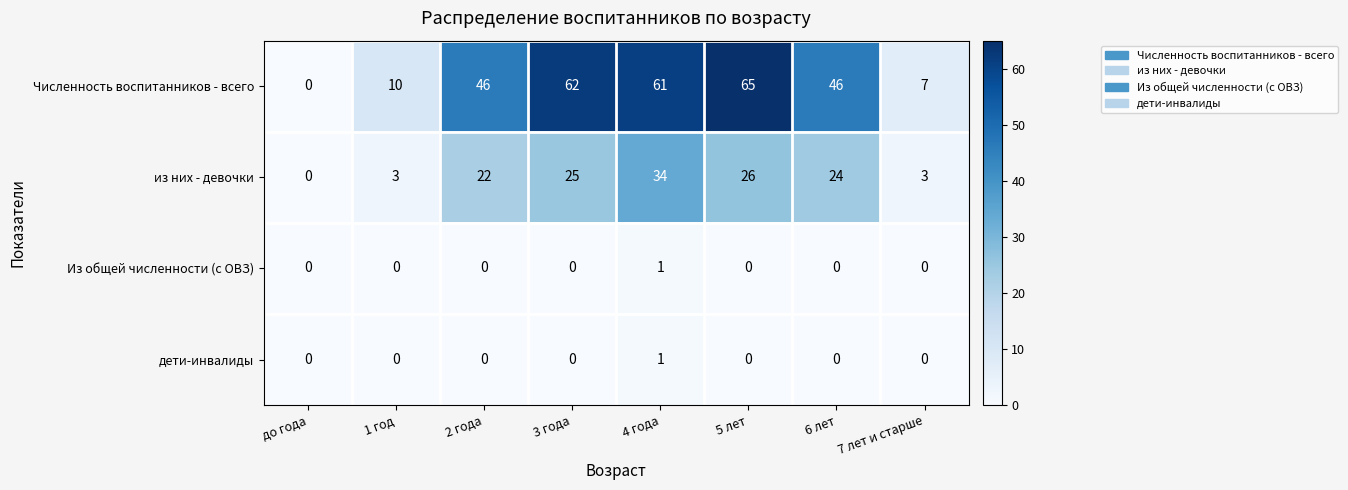

What is the difference between the Численность воспитанников - всего values at 3 года and 7 лет и старше?

55